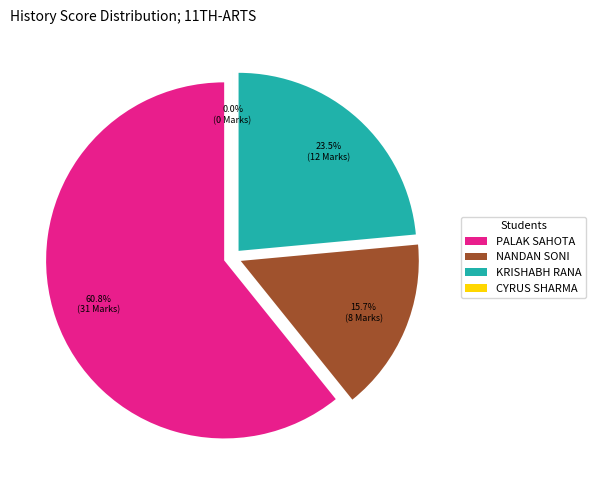

Is the sum of NANDAN SONI and CYRUS SHARMA greater than half?

No